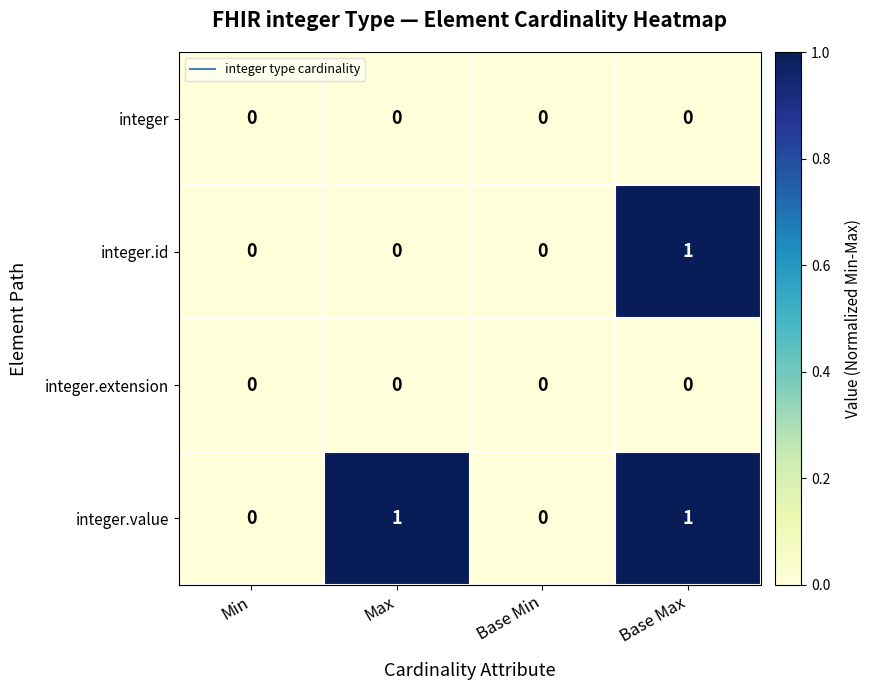

The value of integer.id at Base Min is 0. True or false?

True